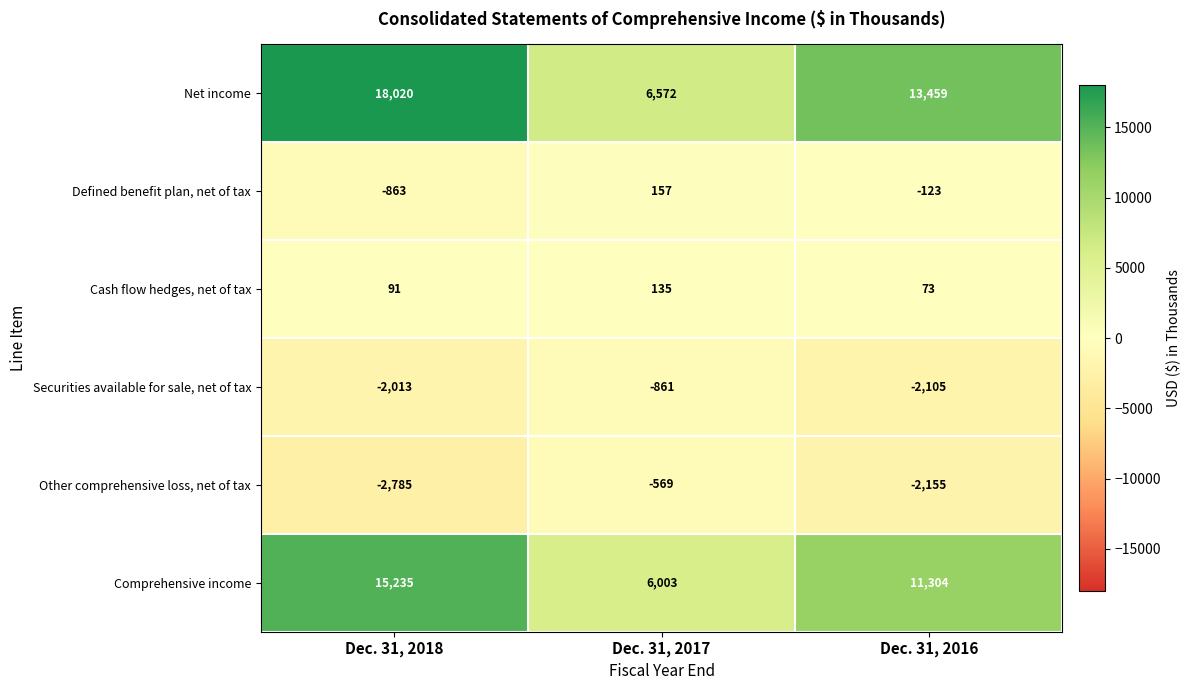

What is the minimum value shown in the chart?

-2785